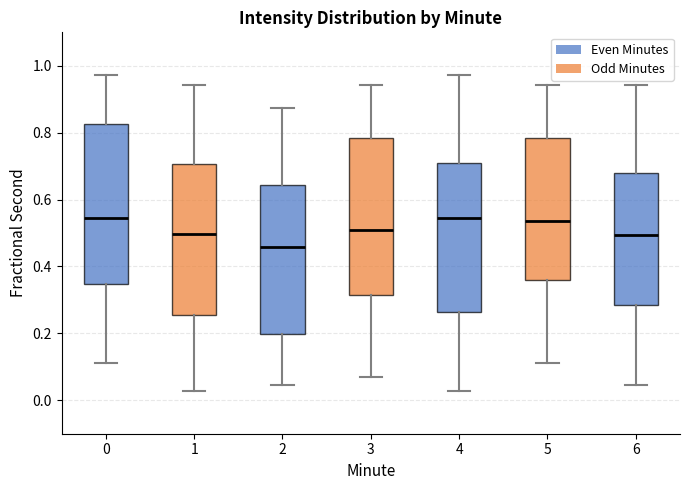

Which box has the lowest median line?

2